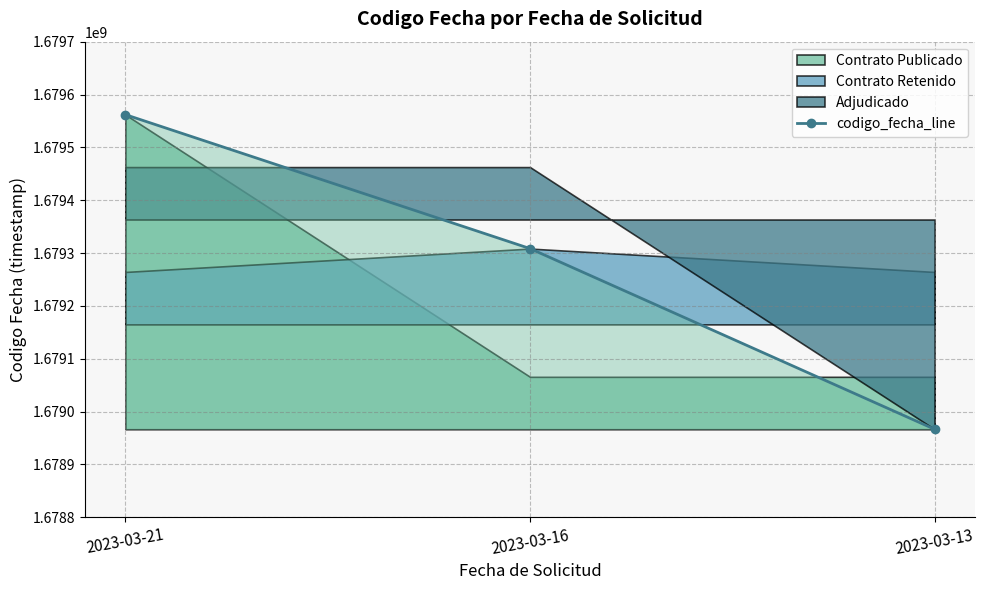

Which label corresponds to the largest value in the chart?

2023-03-21